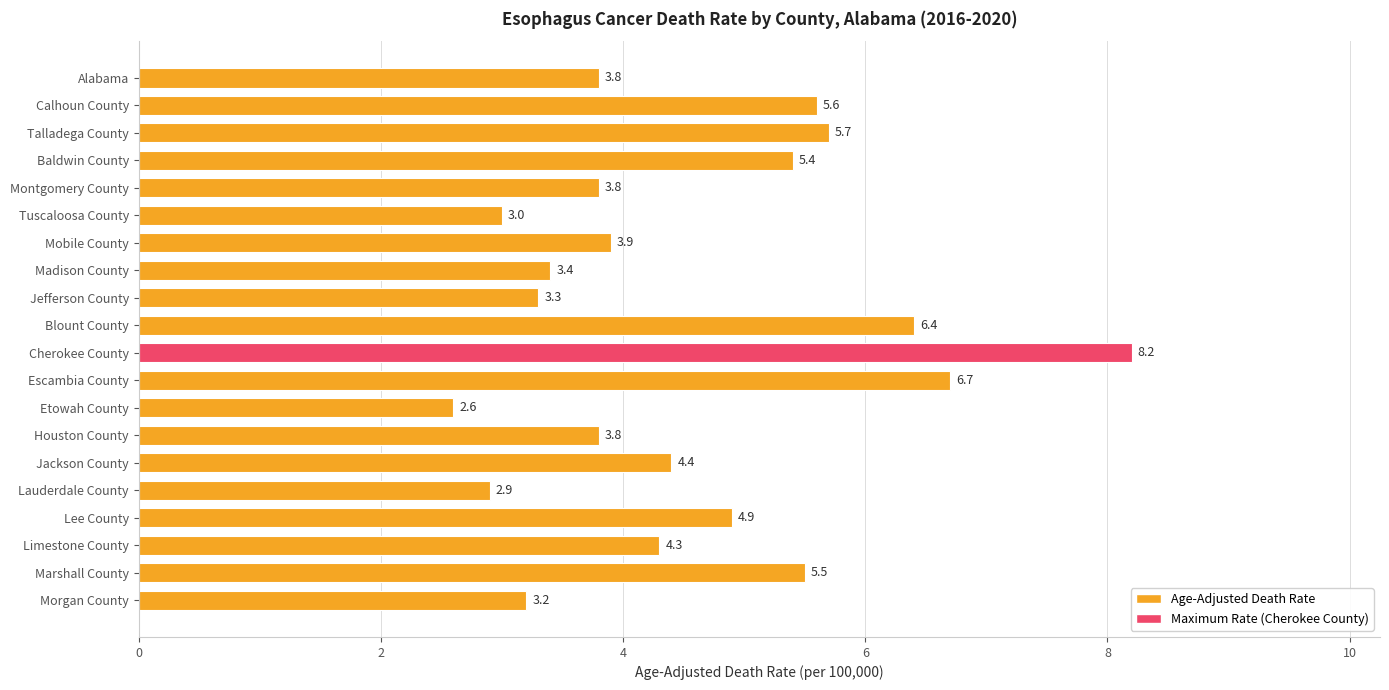

The chart shows a value of 3.3 at Jefferson County. True or false?

True